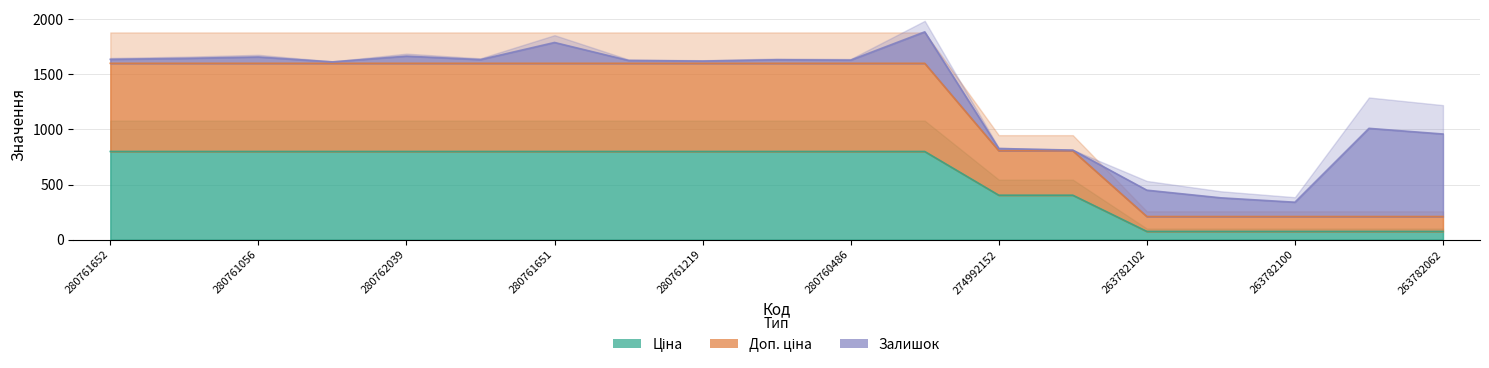

At which category is the sum across all series the highest?

280761652